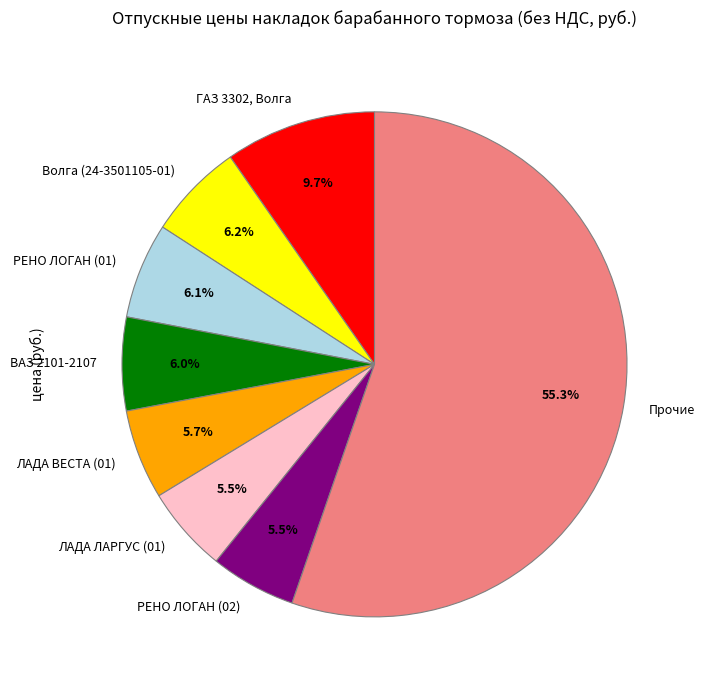

What is the total percentage of Прочие and ЛАДА ВЕСТА (01)?

61.0%